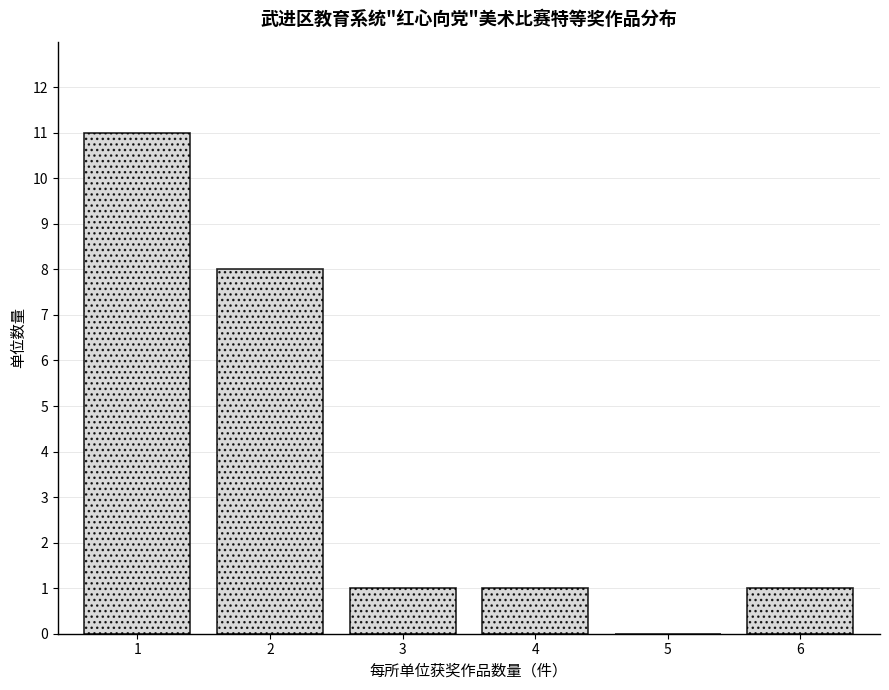

Reading left to right, transcribe all the data shown in this chart.

1=11	2=8	3=1	4=1	5=0	6=1